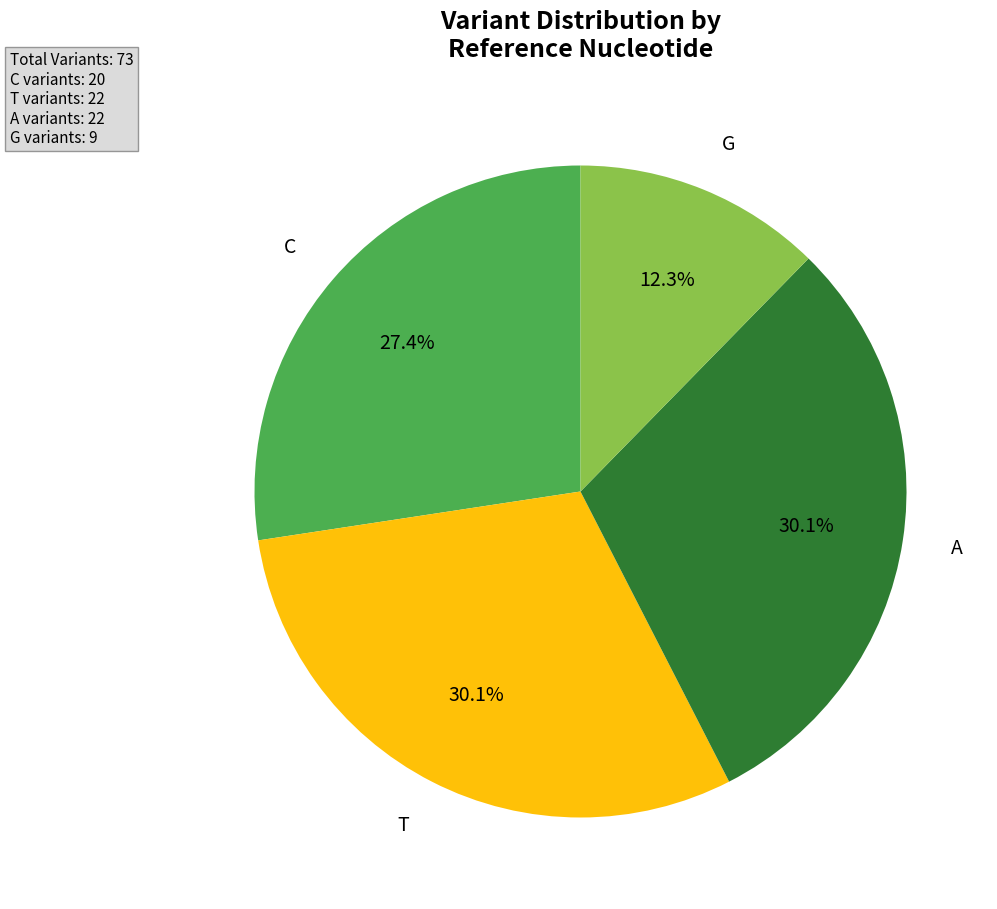

How many slices are in this pie chart?

4